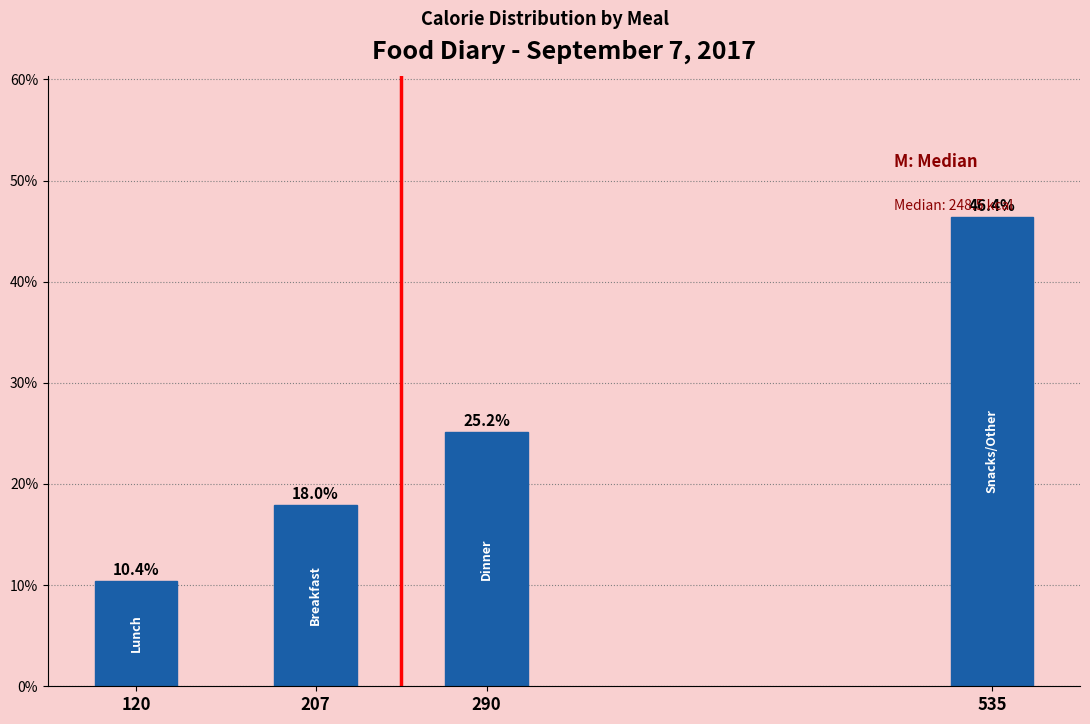

Are the bars horizontal?

No